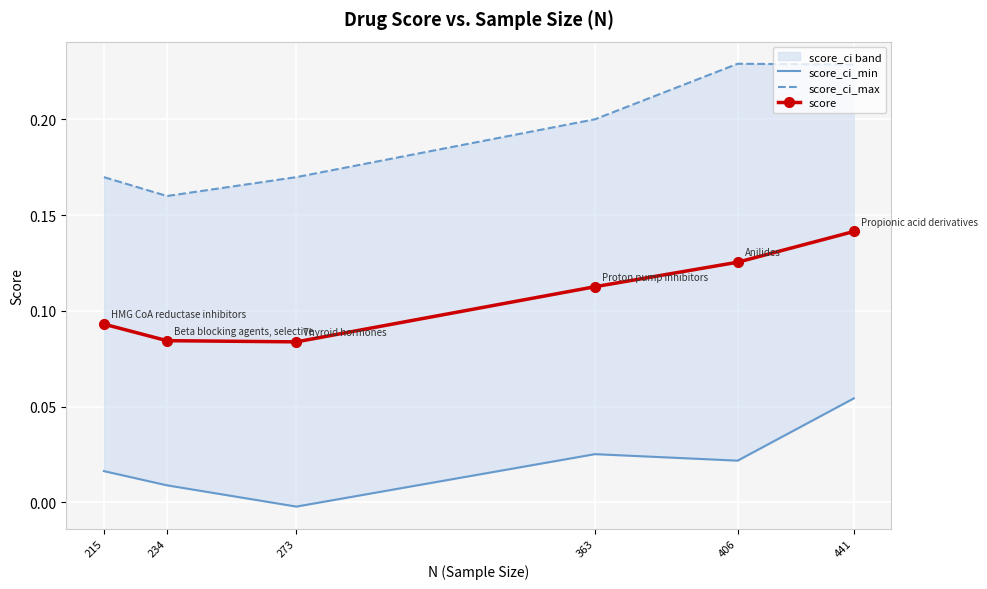

At which label is score_ci_max closest to 0?

234